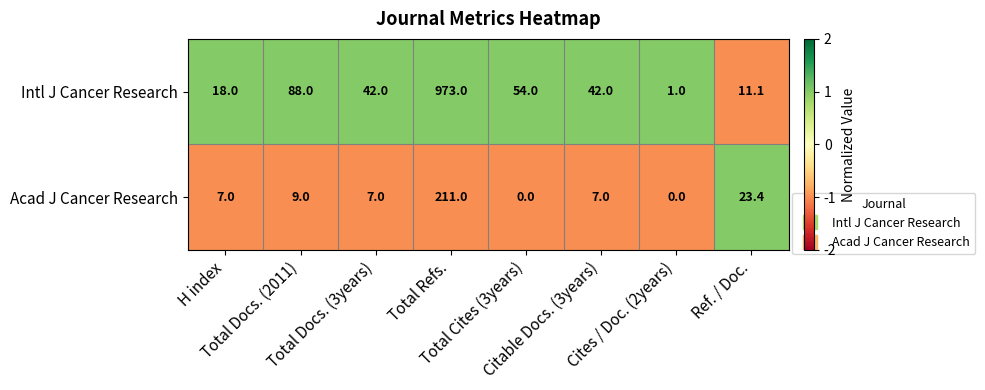

Count the number of data series in this chart.

2